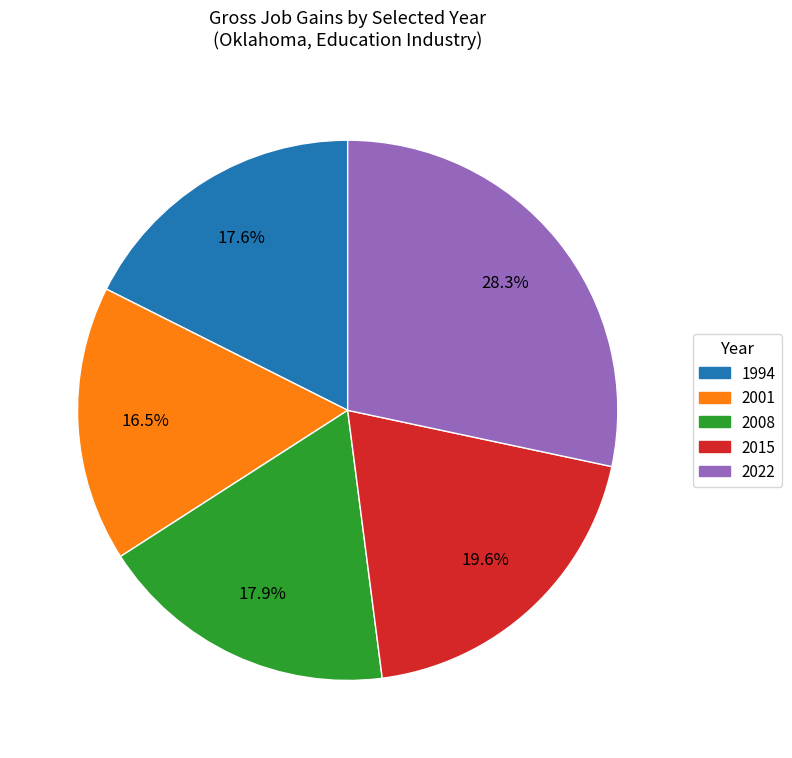

What percentage do 1994 and 2008 together represent?

35.5%